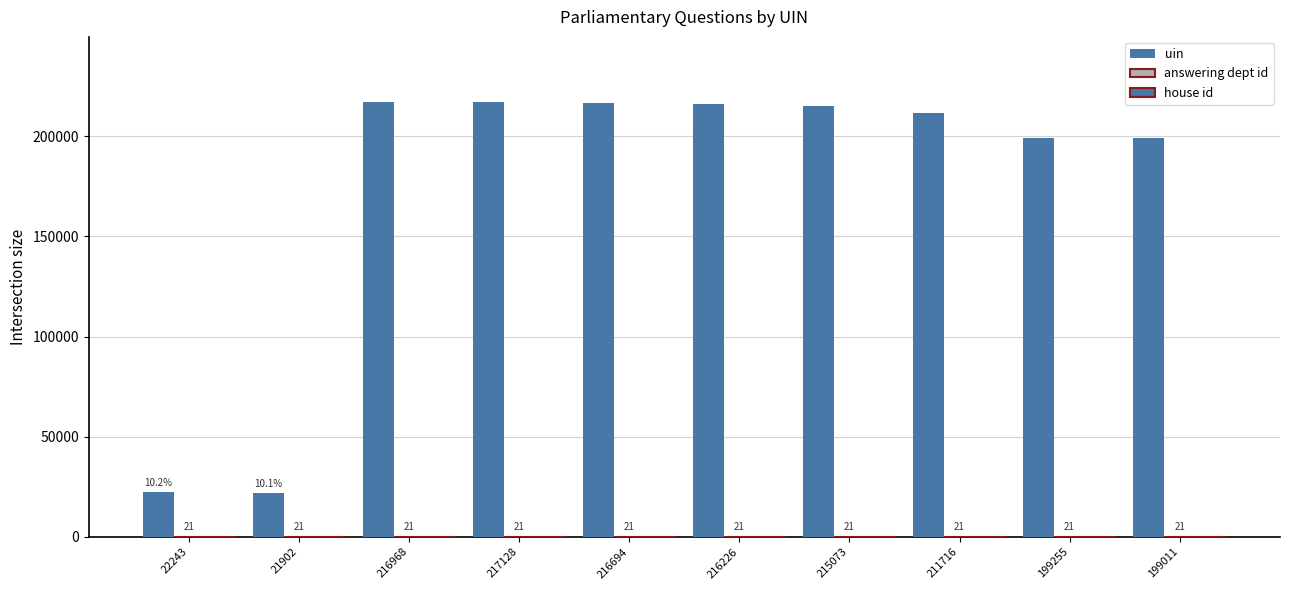

Reading left to right, list all the values displayed in this chart.

uin: 22243=22243	21902=21902	216968=216968	217128=217128	216694=216694	216226=216226	215073=215073	211716=211716	199255=199255	199011=199011
answering dept id: 22243=21	21902=21	216968=21	217128=21	216694=21	216226=21	215073=21	211716=21	199255=21	199011=21
house id: 22243=1	21902=1	216968=1	217128=1	216694=1	216226=1	215073=1	211716=1	199255=1	199011=1